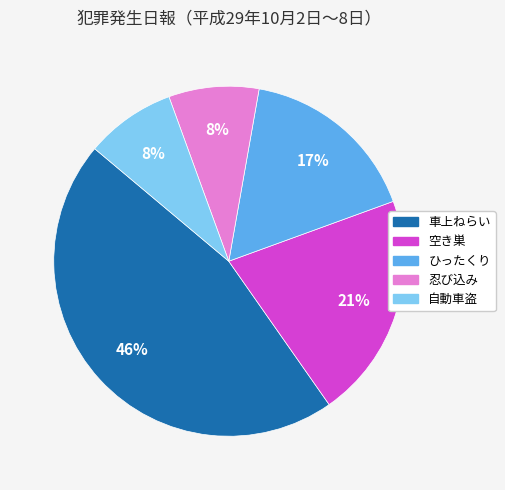

What percentage is the ひったくり slice, to the nearest percent?

17%